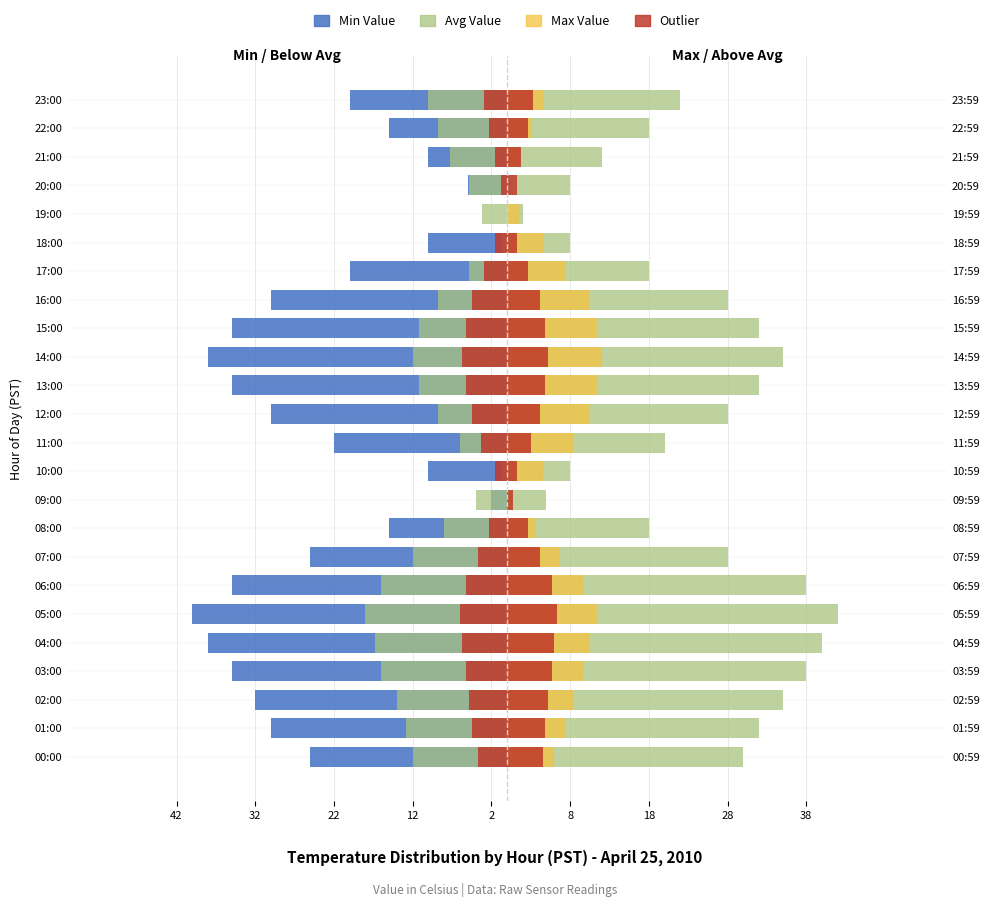

What is the difference between the second highest and second lowest values in the Outlier series?

5.7